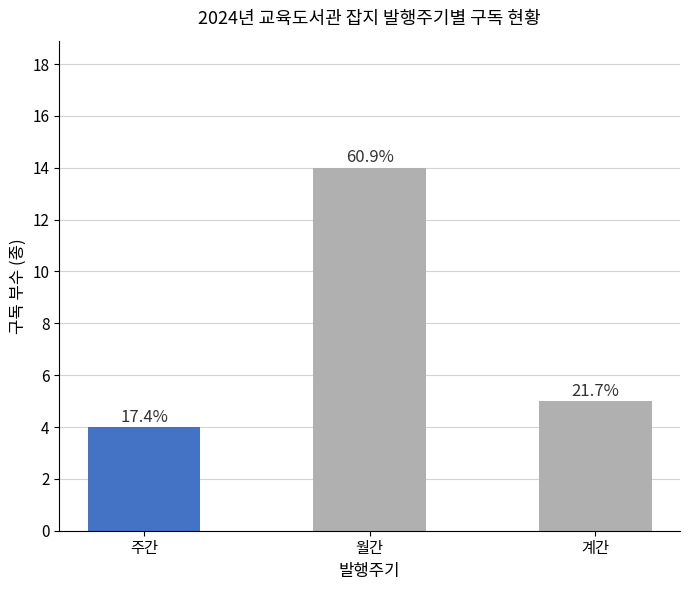

Reading left to right, transcribe all the data shown in this chart.

주간=4	월간=14	계간=5